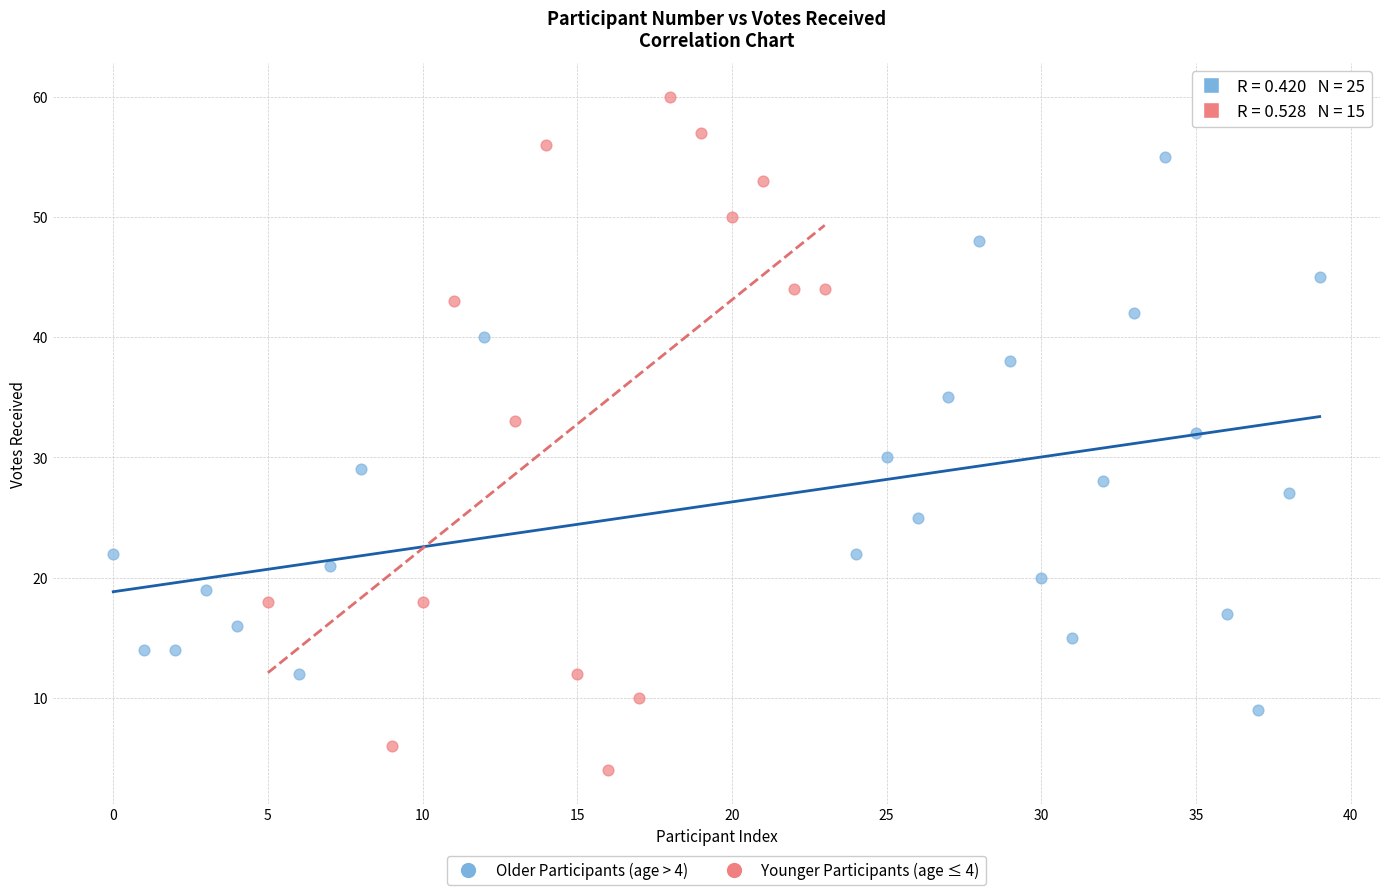

Which series contains the highest Y value?

Younger Participants (age ≤ 4)